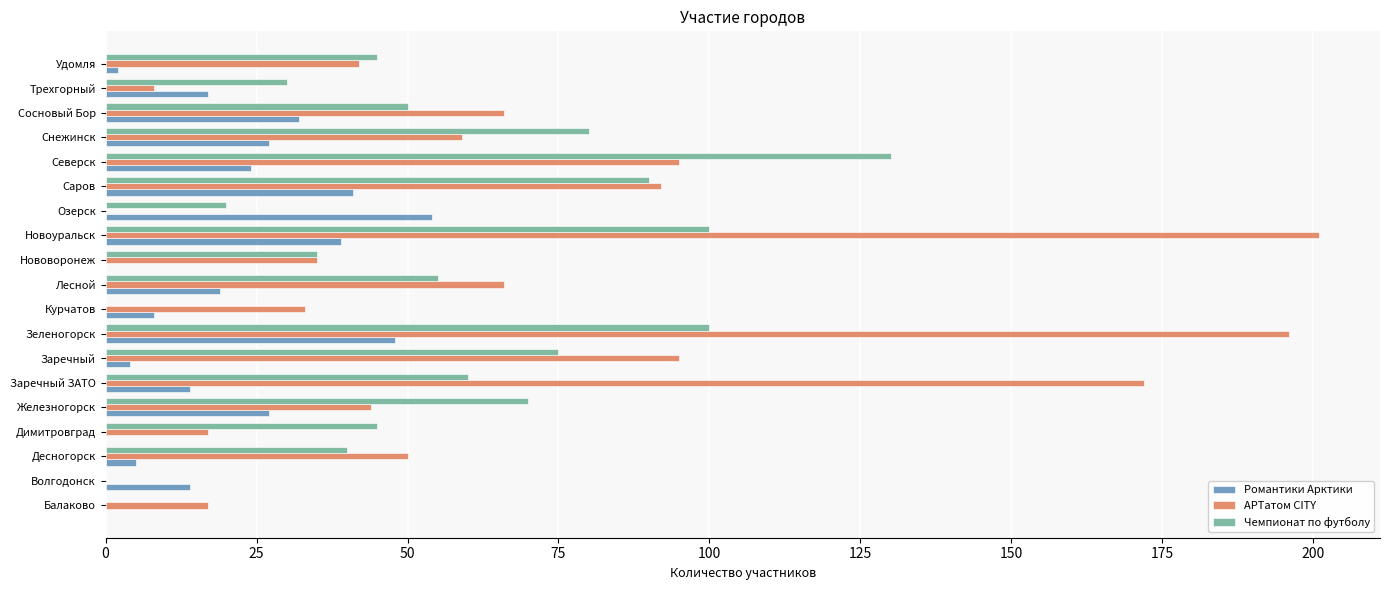

What is the highest value of the Чемпионат по футболу series?

130